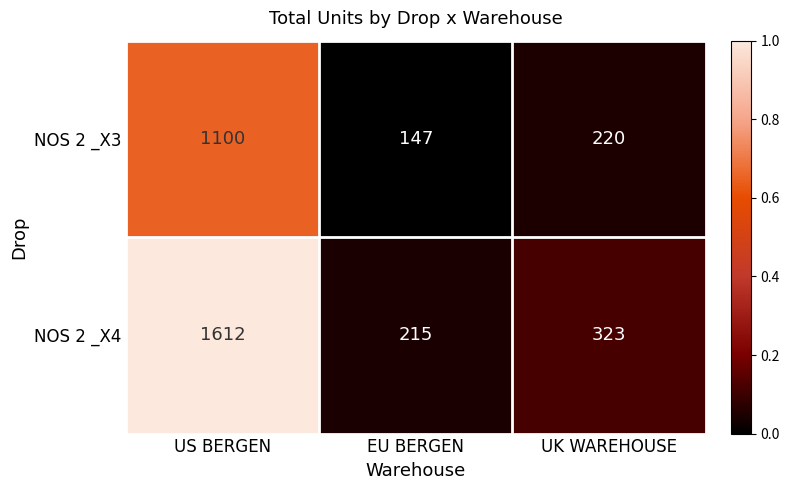

Which series changed the most between US BERGEN and UK WAREHOUSE?

NOS 2 _X4